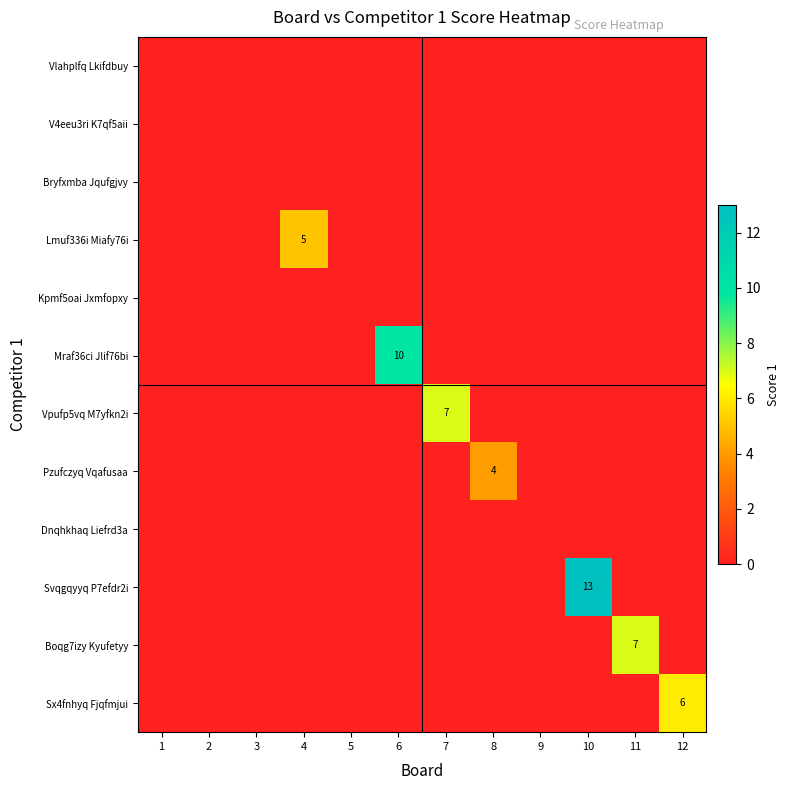

What is the greatest value displayed?

13